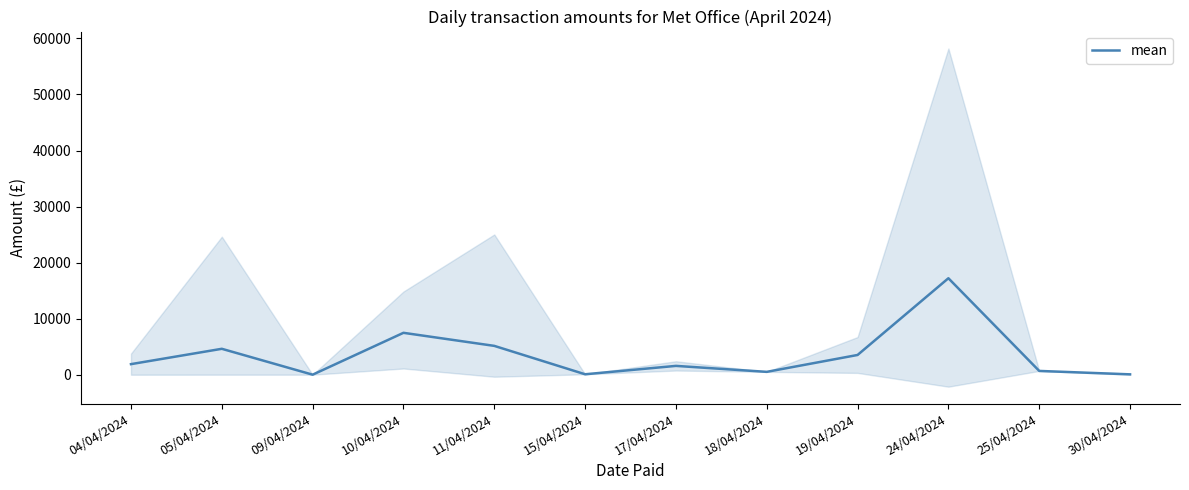

What is the minimum value shown in the chart?

8.8